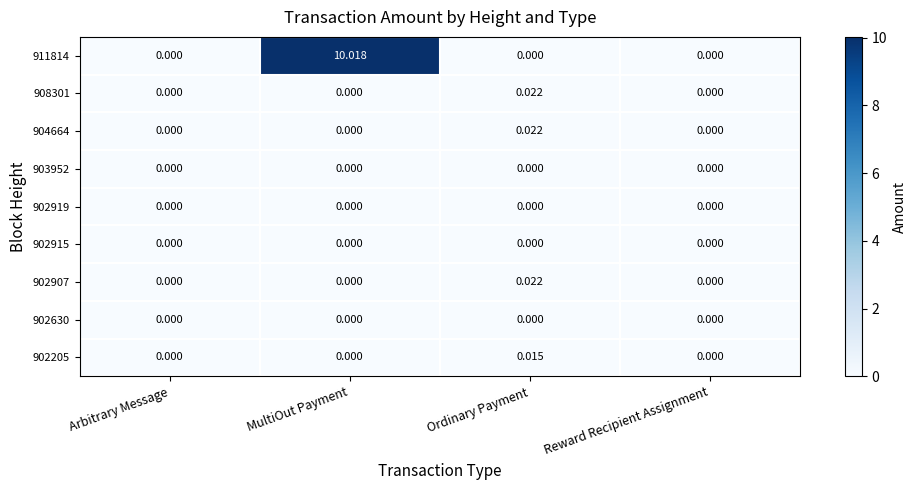

What is the total value across all series at MultiOut Payment?

10.0